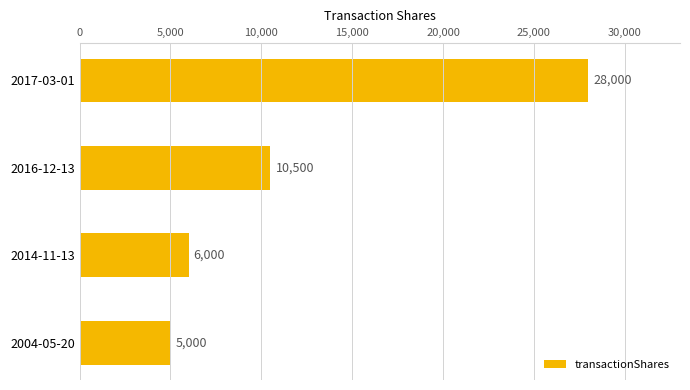

What is the difference between the maximum and second lowest values?

22000